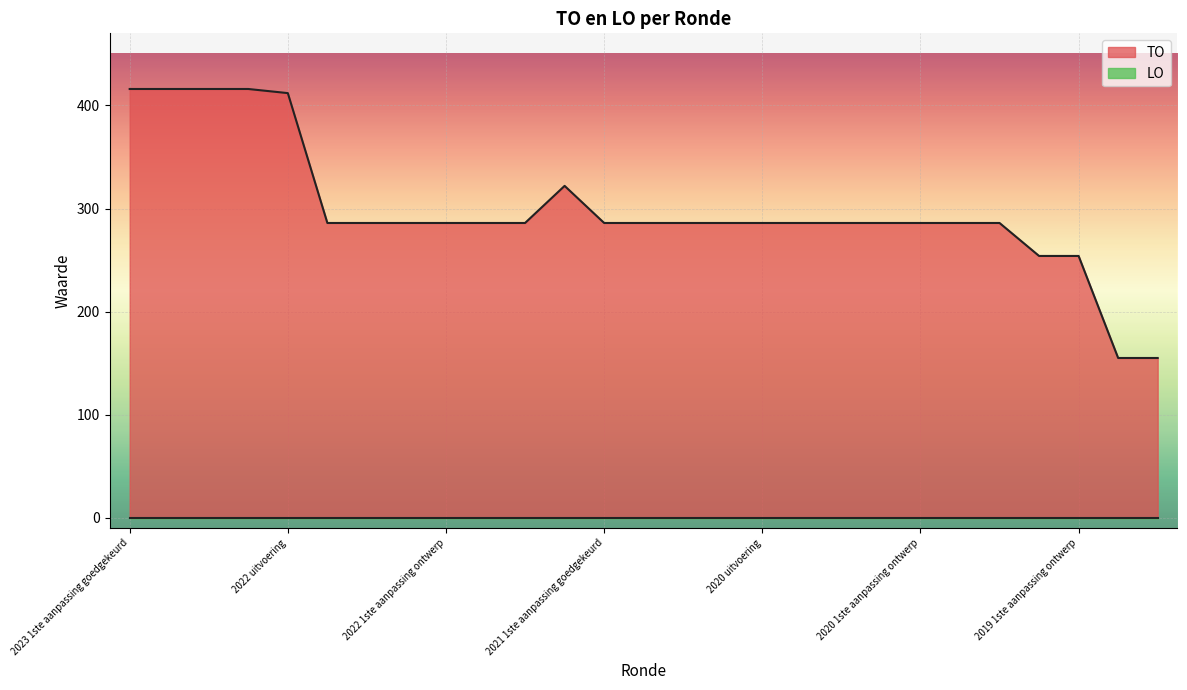

Reading left to right, what are all the values shown in this chart?

416	416	416	416	412	286	286	286	286	286	286	322	286	286	286	286	286	286	286	286	286	286	286	254	254	155	155